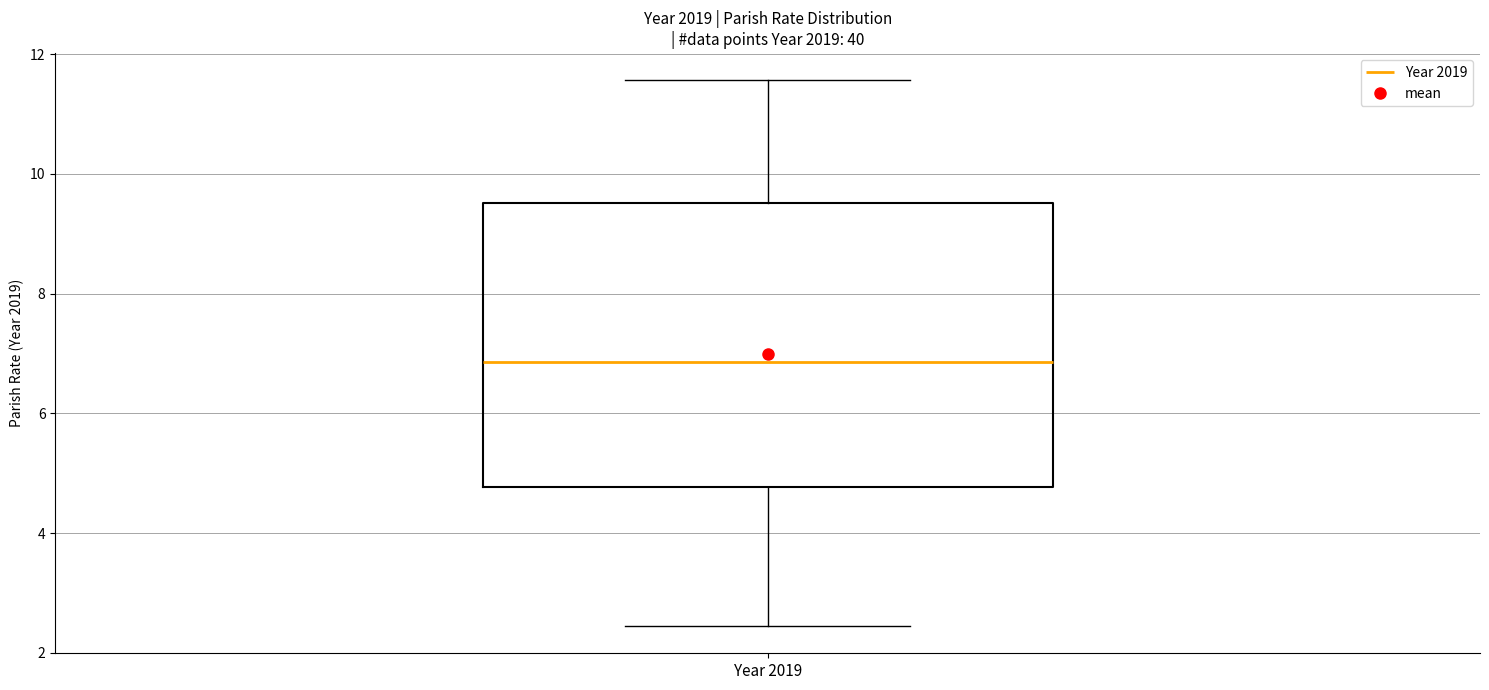

Read this box plot against the y-axis: the position of the median line, the range covered by the box, and the ends of both whiskers. The values are not printed on the chart, so give them approximately, as read against the axis.

median 6.8, box 4.8 to 9.6, whiskers 2.4 to 11.6